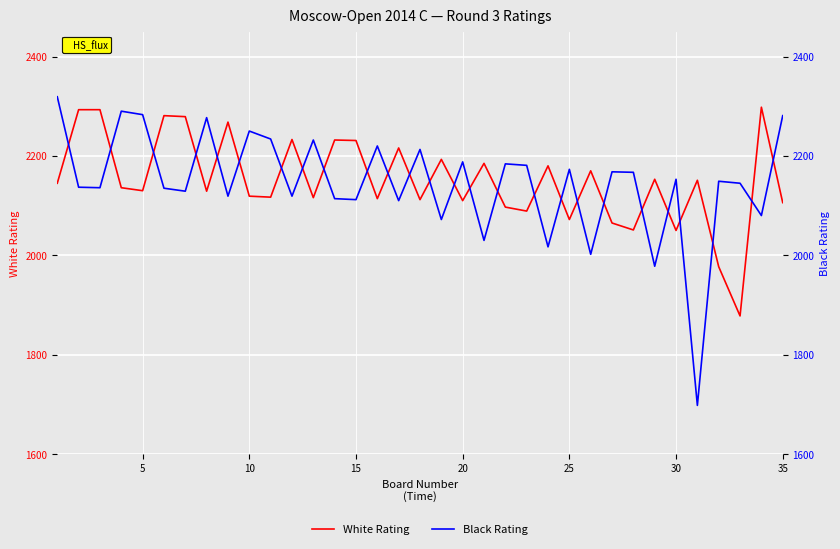

Reading left to right, list all the values displayed in this chart.

White Rating: 2145	2293	2293	2136	2130	2281	2279	2129	2268	2119	2117	2233	2116	2232	2231	2114	2216	2112	2193	2110	2185	2097	2089	2180	2072	2170	2065	2051	2153	2050	2151	1977	1878	2298	2106
Black Rating: 2319	2137	2136	2290	2283	2135	2129	2277	2119	2250	2234	2119	2232	2114	2112	2220	2110	2213	2072	2188	2030	2184	2181	2017	2173	2002	2168	2167	1978	2153	1698	2149	2145	2080	2281